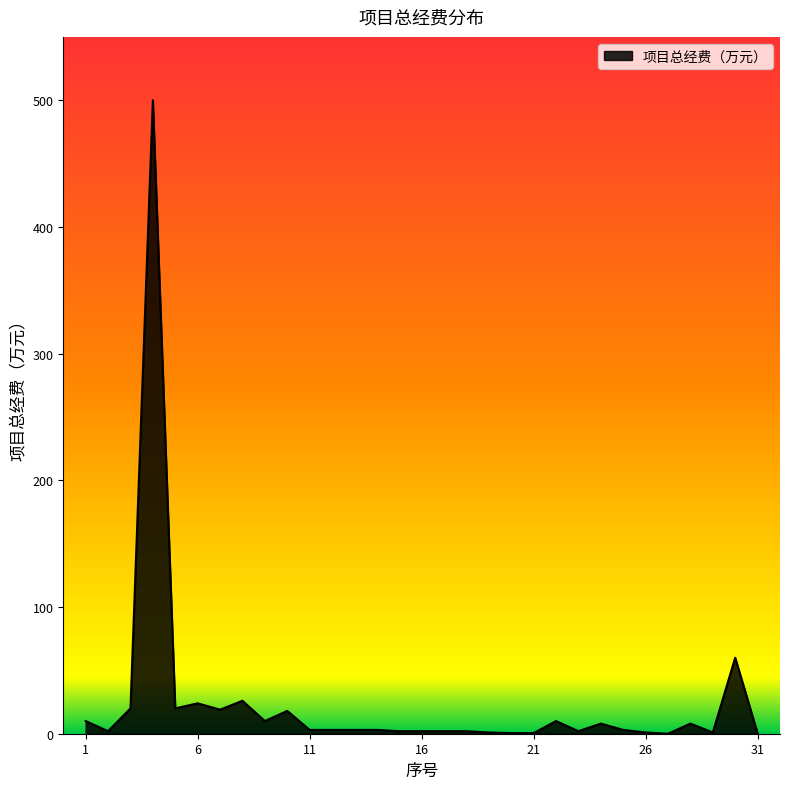

Does the chart have visible grid lines?

No